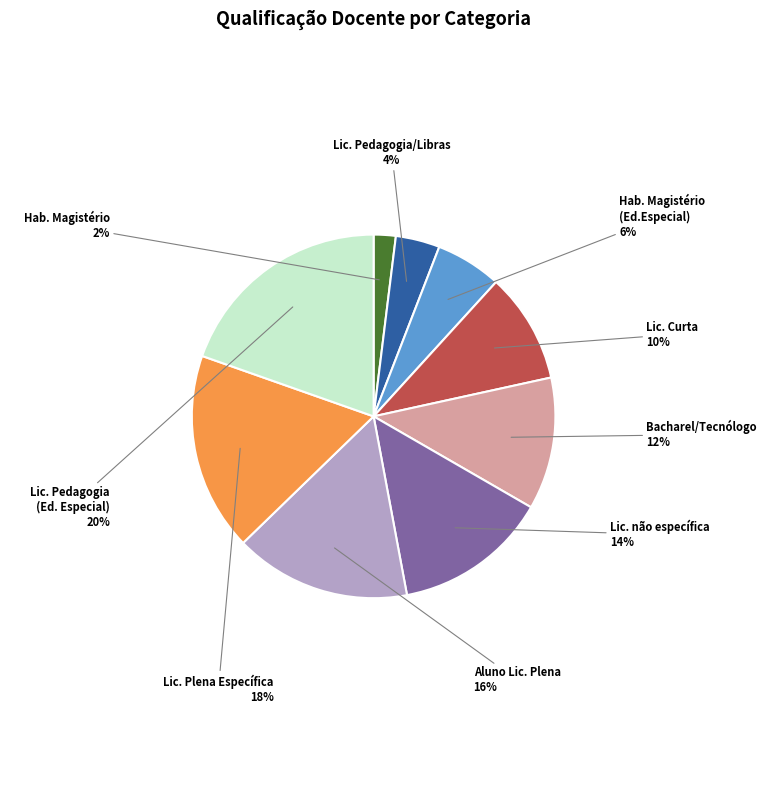

To the nearest percent, what is the average slice percentage?

11%